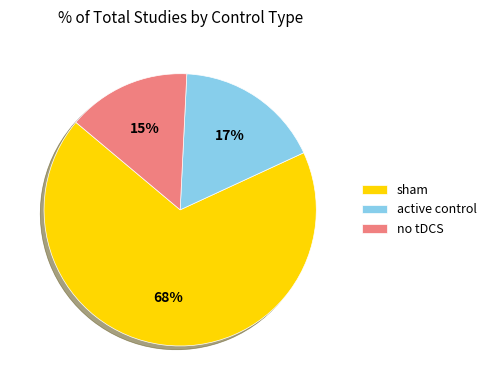

Which slice represents more than half of the pie?

sham